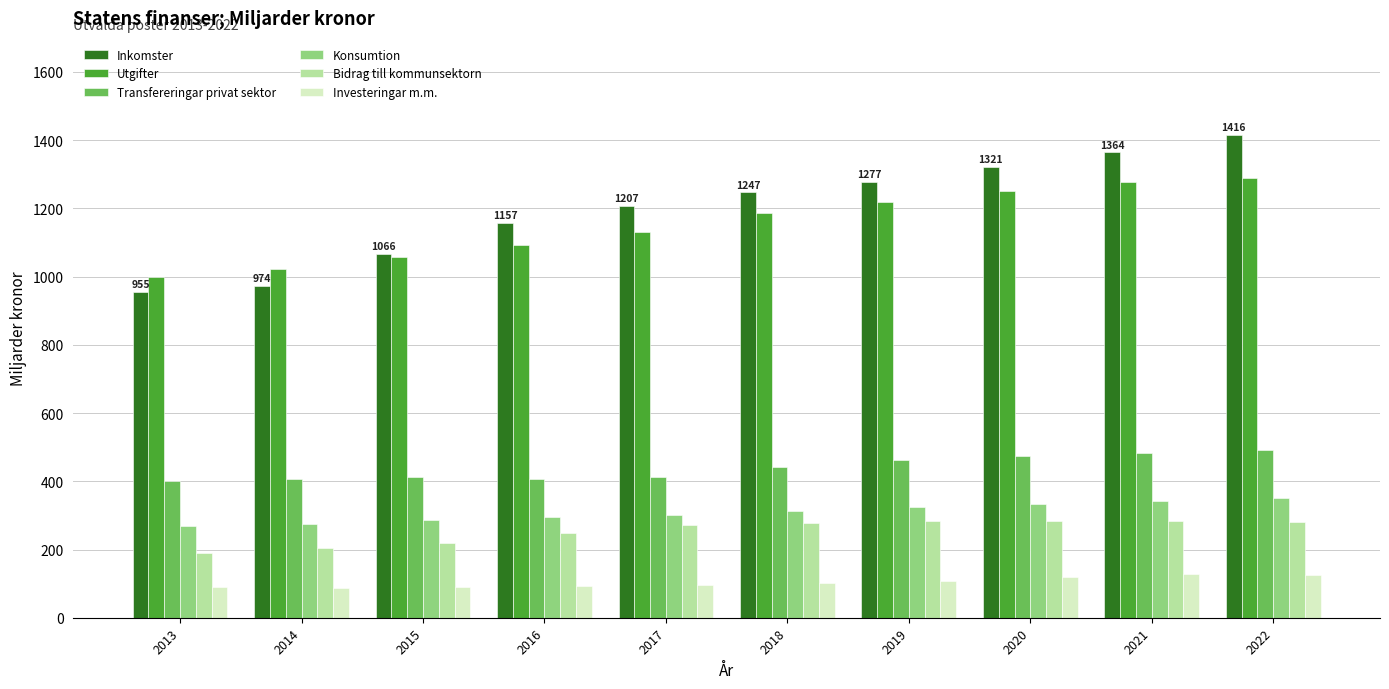

Is the value of Utgifter at 2017 greater than the value of Investeringar m.m. at 2020?

Yes